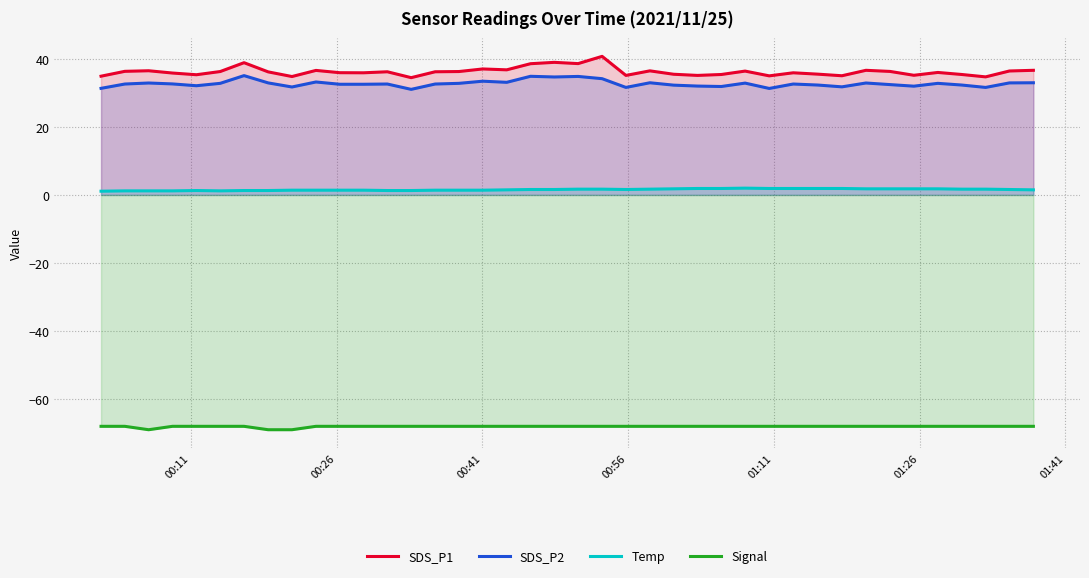

Which series has the largest range (max minus min)?

SDS_P1